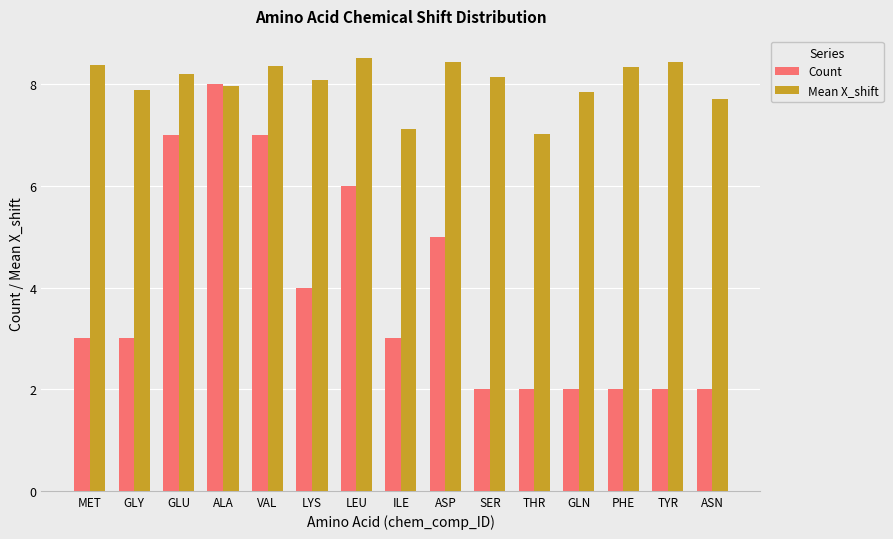

What is the maximum value shown in the chart?

8.5